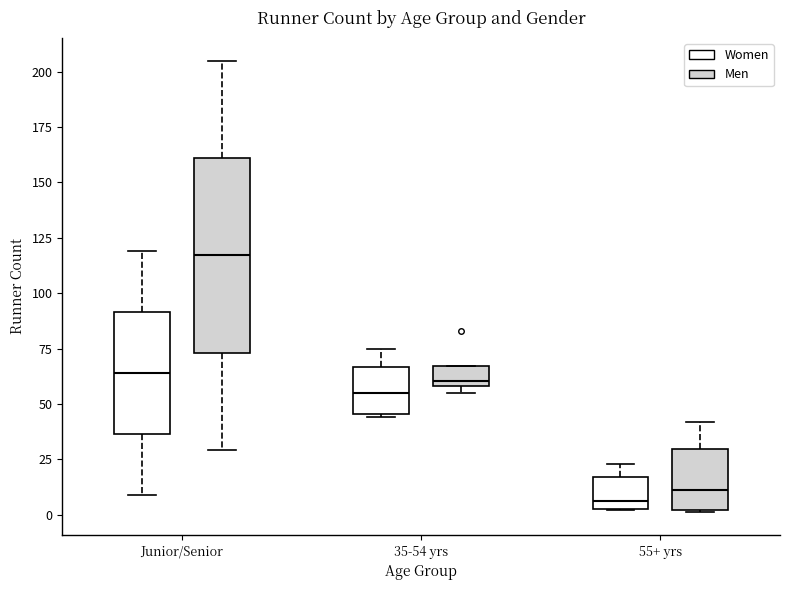

Reading left to right, transcribe this box plot: for each box, give where its median line is, the range the box spans, and where its two whiskers end, as read against the y-axis. The values are not printed on the chart, so give them approximately, as read against the axis.

Junior/Senior (Women): median 65, box 35 to 90, whiskers 10 to 120
Junior/Senior (Men): median 115, box 75 to 160, whiskers 30 to 205
35-54 yrs (Women): median 55, box 45 to 65, whiskers 45 to 75
35-54 yrs (Men): median 60 (just above the box's lower edge), box 60 to 65, whiskers 55 to 65
55+ yrs (Women): median 5 (just above the box's lower edge), box 5 to 15, whiskers 0 to 25
55+ yrs (Men): median 10, box 0 to 30, whiskers 0 to 40